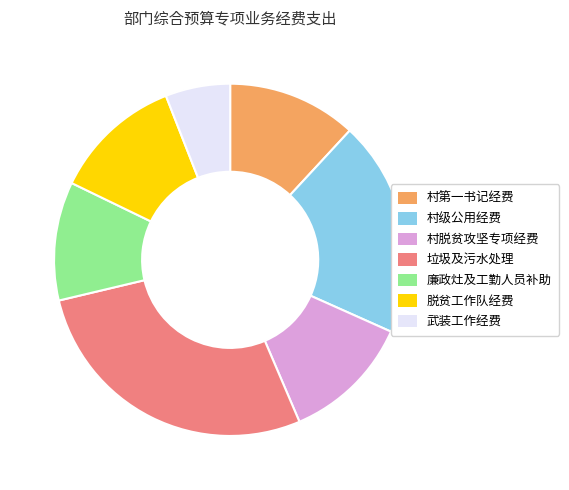

Is there any slice that represents more than half of the pie?

No